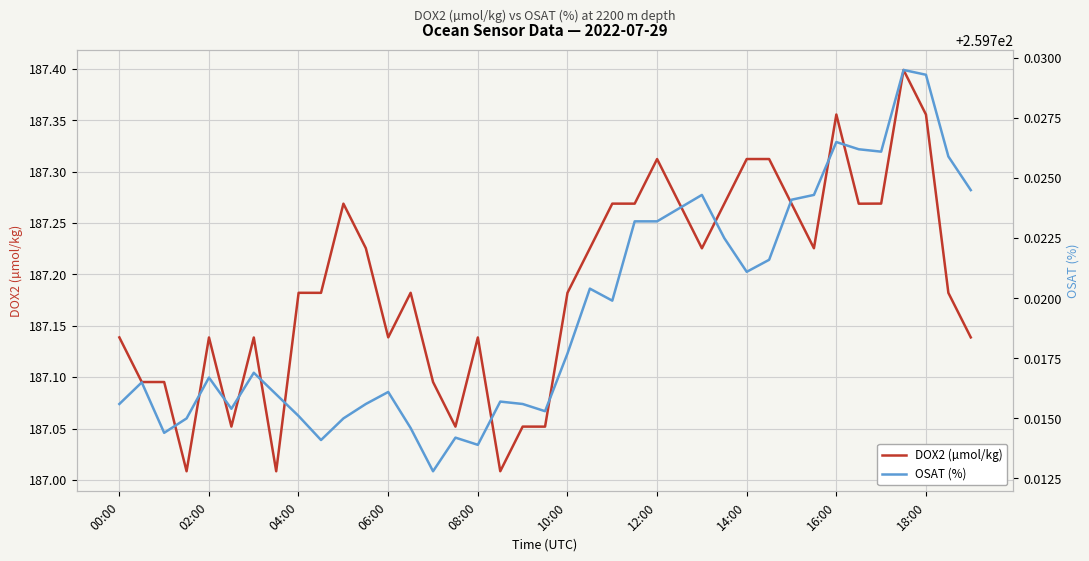

How many lines are shown in the chart?

2